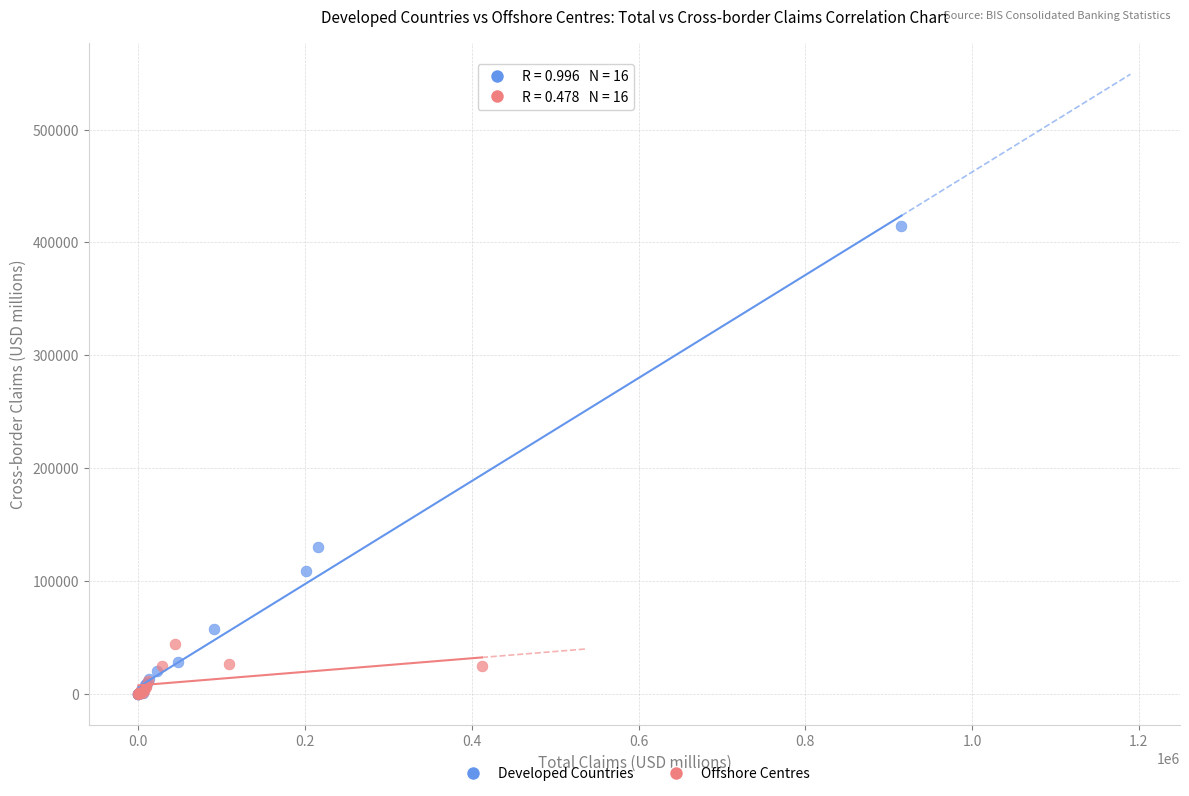

Which series reaches the maximum Y coordinate?

Developed Countries